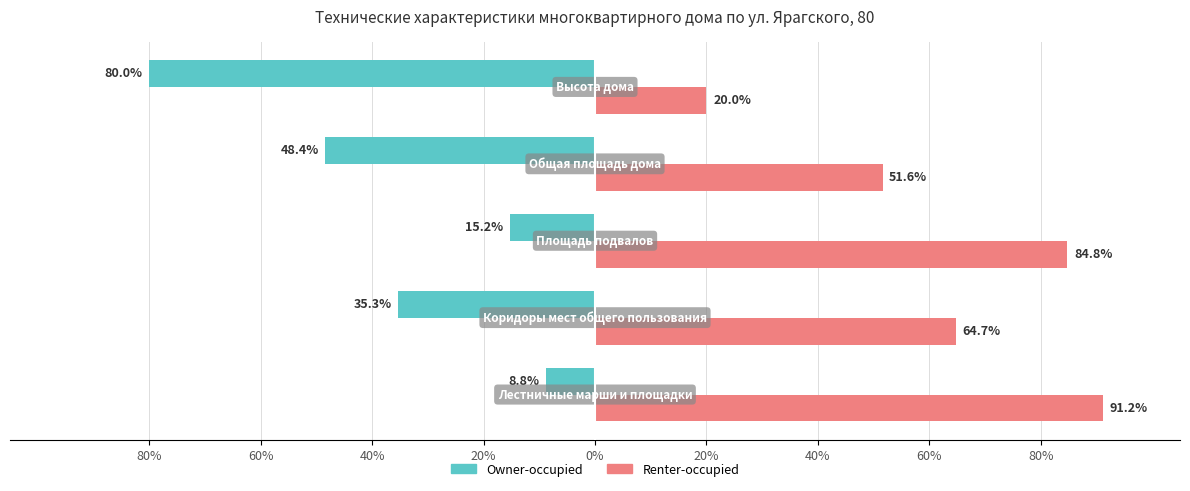

What are all the series names shown in the legend?

Owner-occupied, Renter-occupied